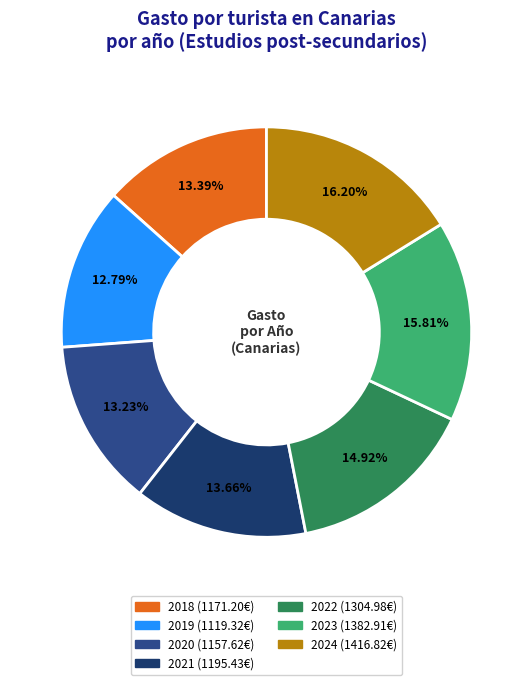

What portion of the pie excludes 2024?

83.8%